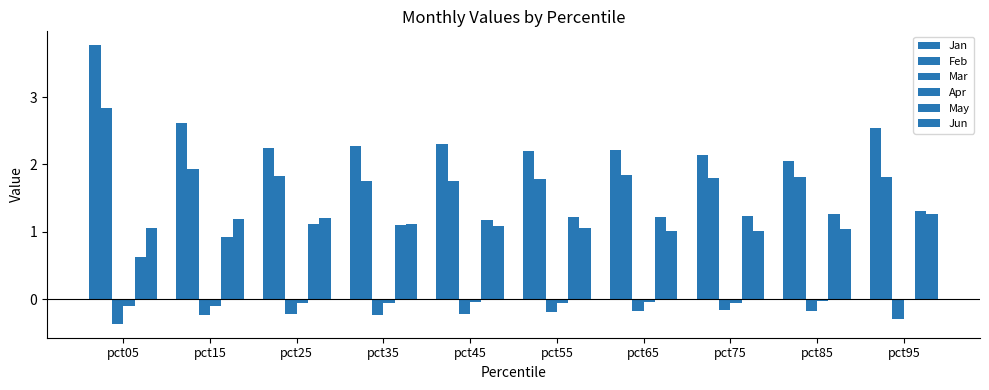

Count the number of data series in this chart.

6